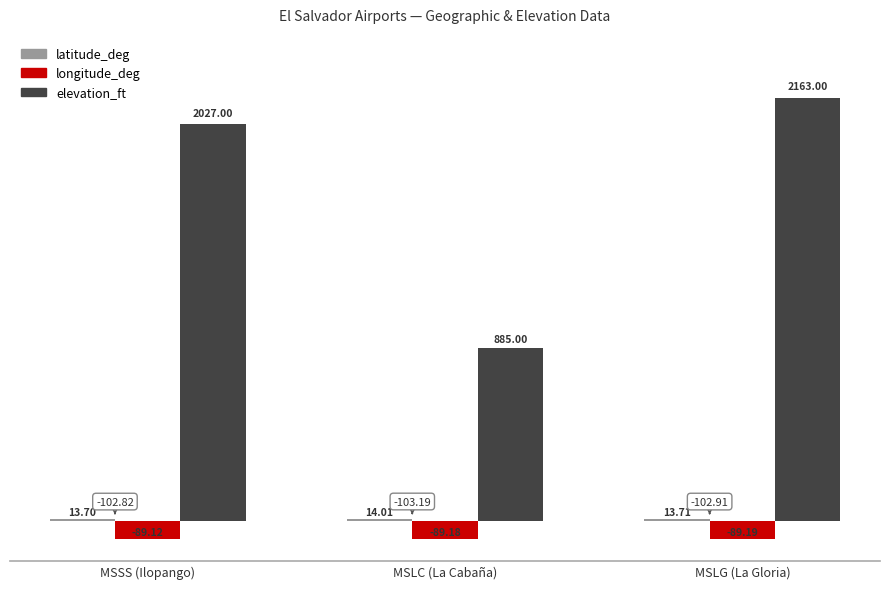

Which category has the highest value across all series?

MSLG (La Gloria)